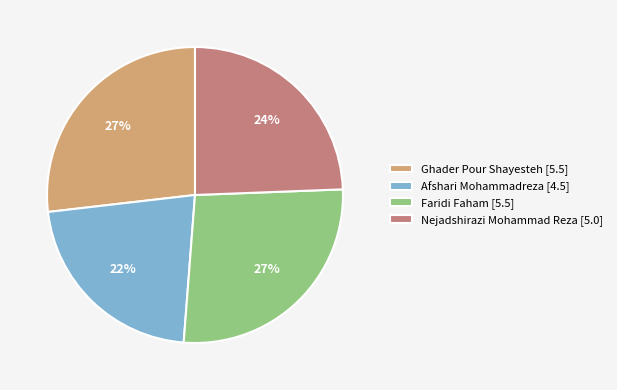

To the nearest percent, what is the average slice percentage?

25%